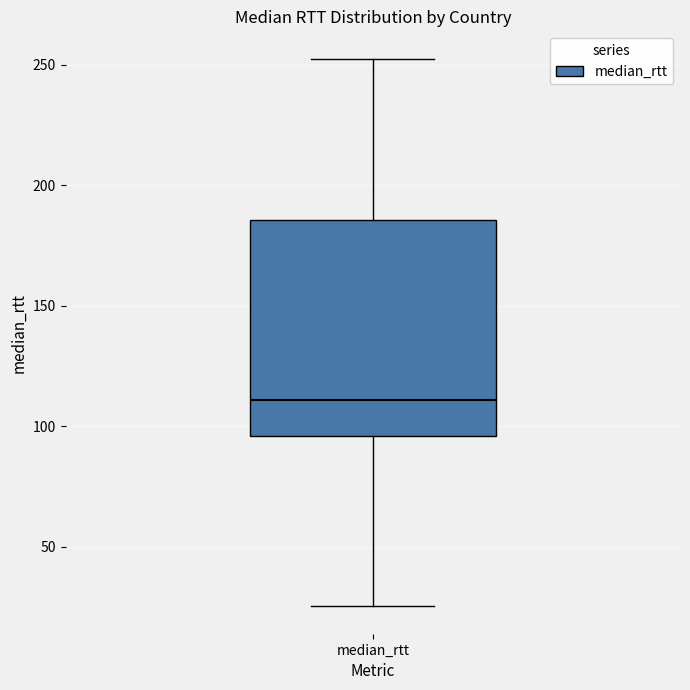

Transcribe this box plot: give where the median line is, the range the box spans, and where the two whiskers end, as read against the y-axis. The values are not printed on the chart, so give them approximately, as read against the axis.

median 110, box 95 to 185, whiskers 25 to 255